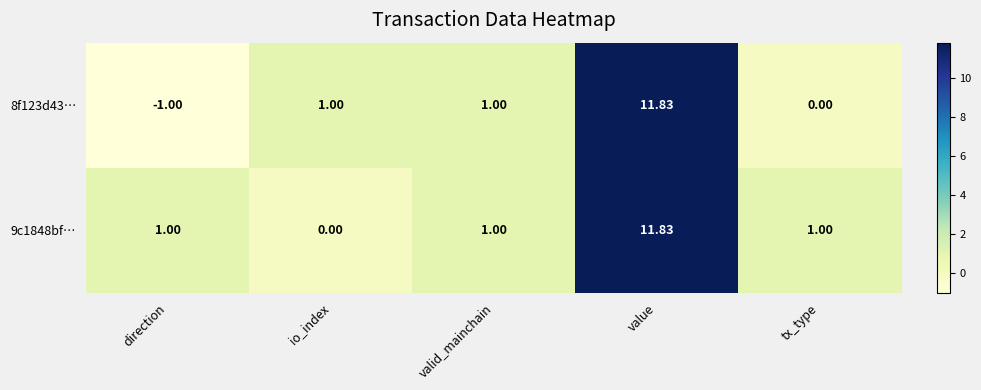

Which category has the lowest value in the 8f123d43… series?

direction